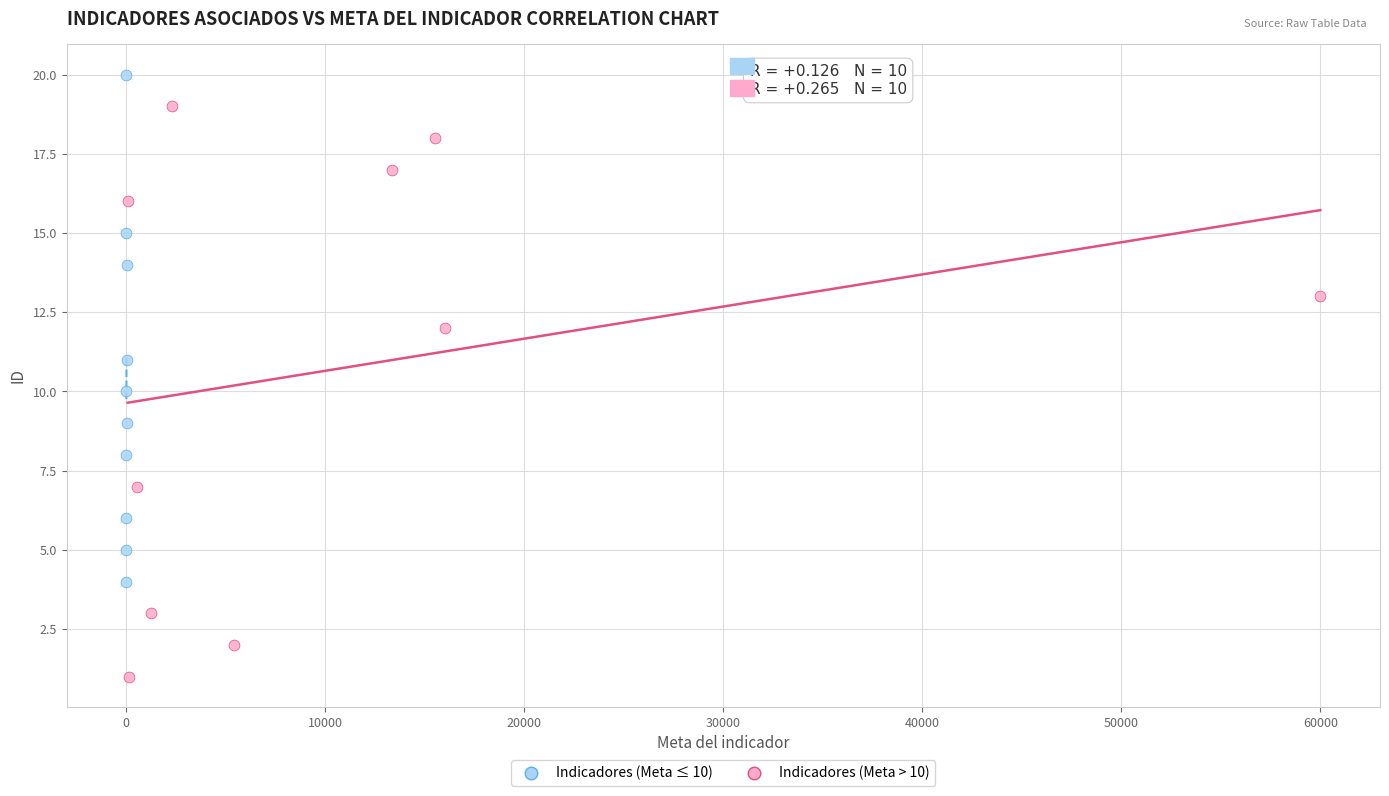

Which series has the largest Y range (max minus min)?

Indicadores (Meta > 10)